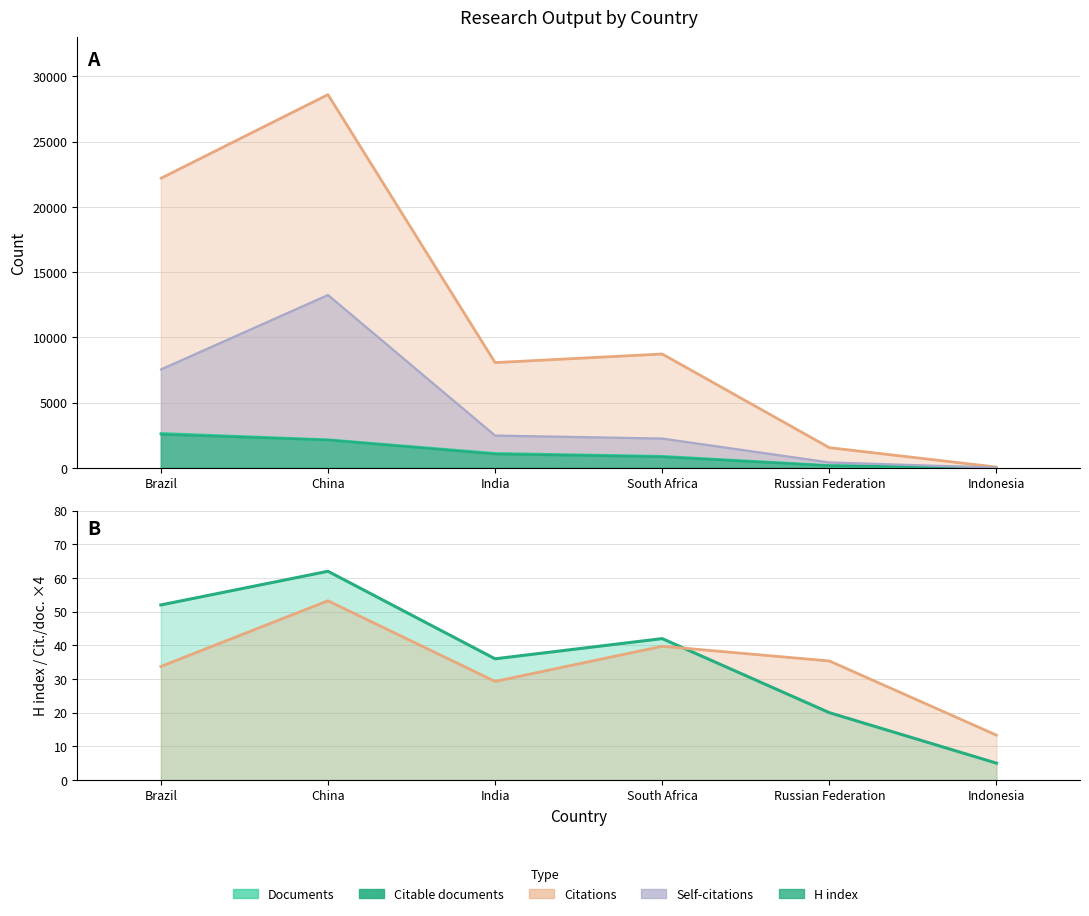

Is it true that Citations per document (×4) equals 48.3 at Brazil?

False